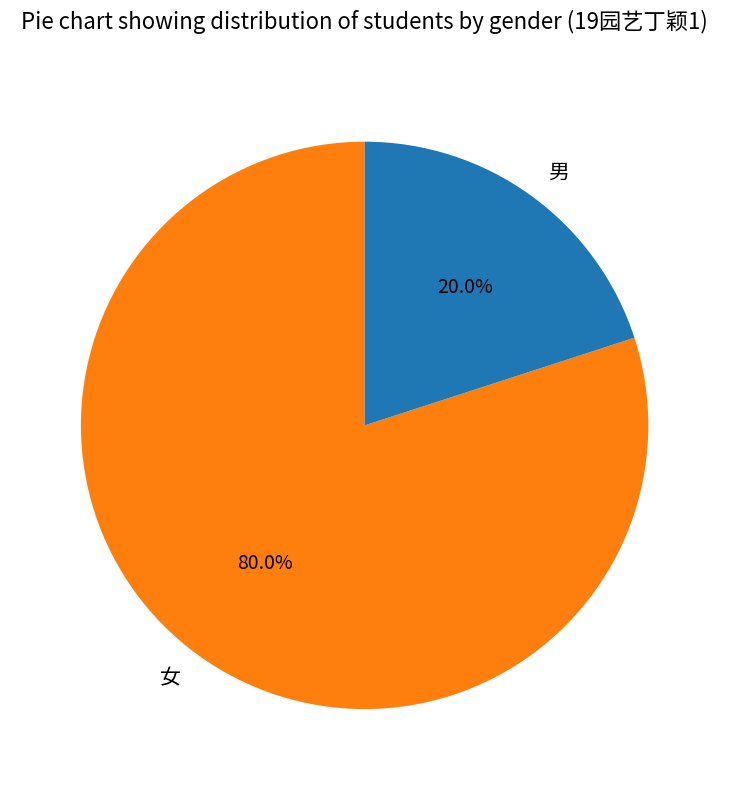

To the nearest percent, what is the combined percentage of 女 and 男?

100%